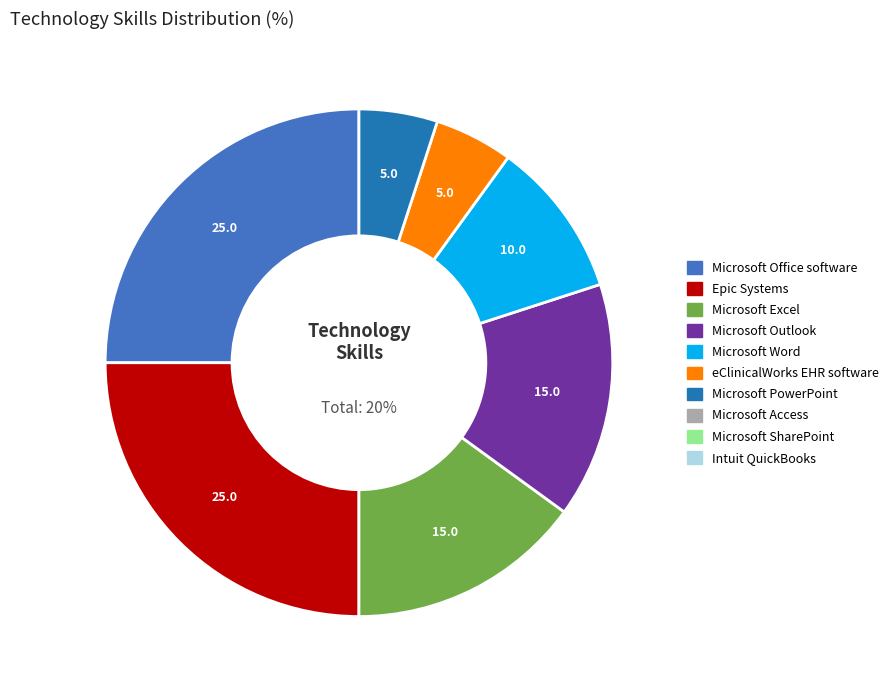

To the nearest percent, what portion does Epic Systems represent?

25%